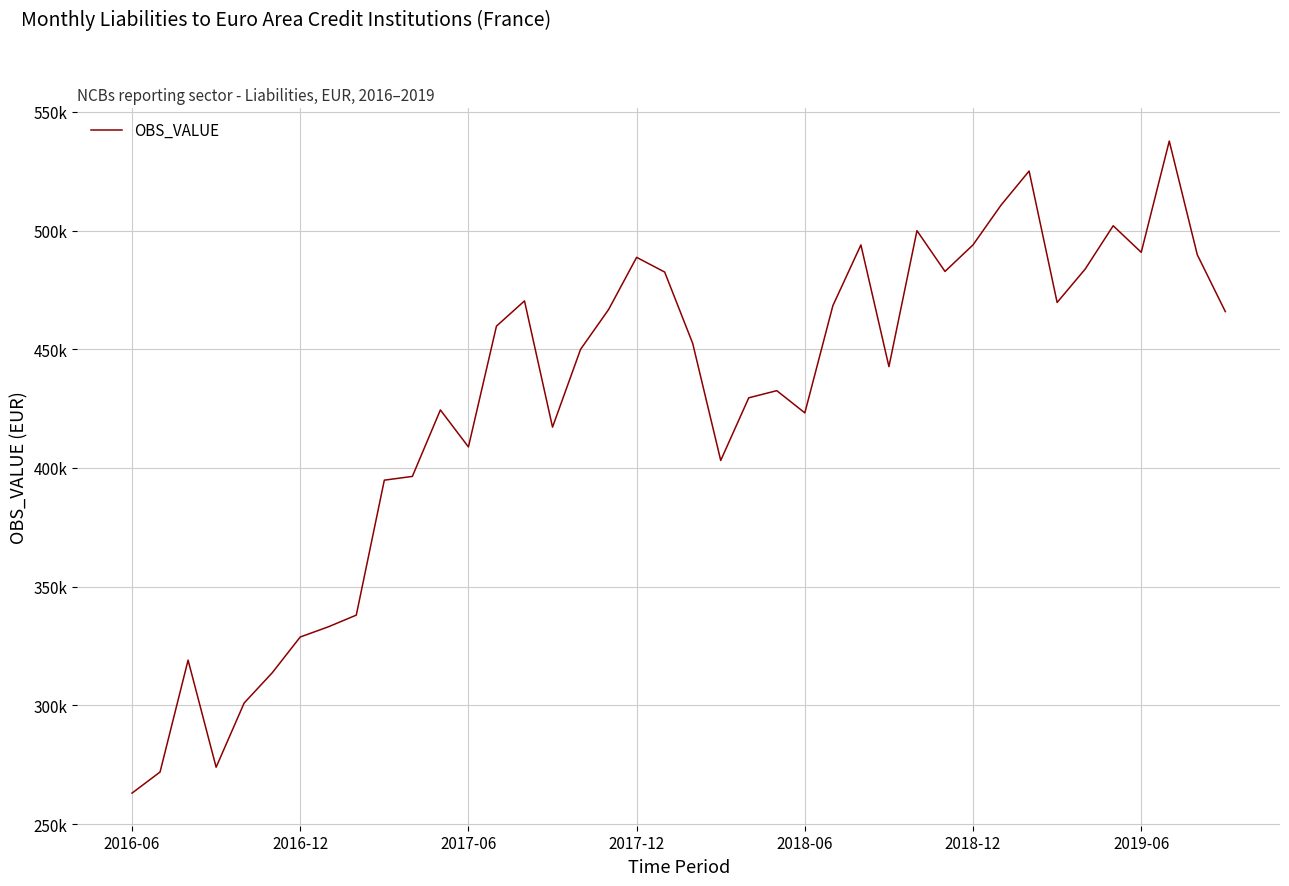

Where is the data nearest to the value 400373?

21